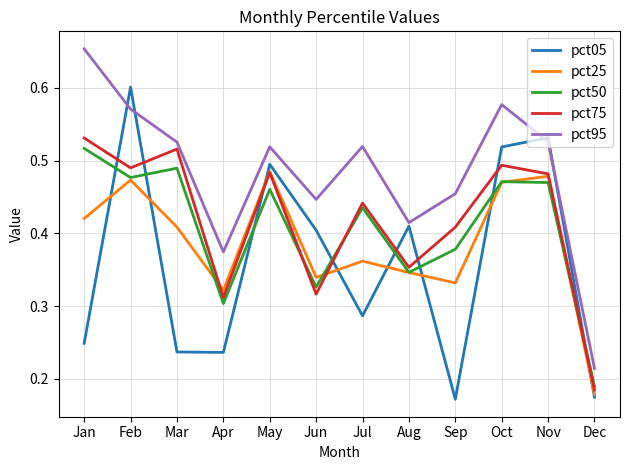

Where is pct50 nearest to the value 0?

Dec